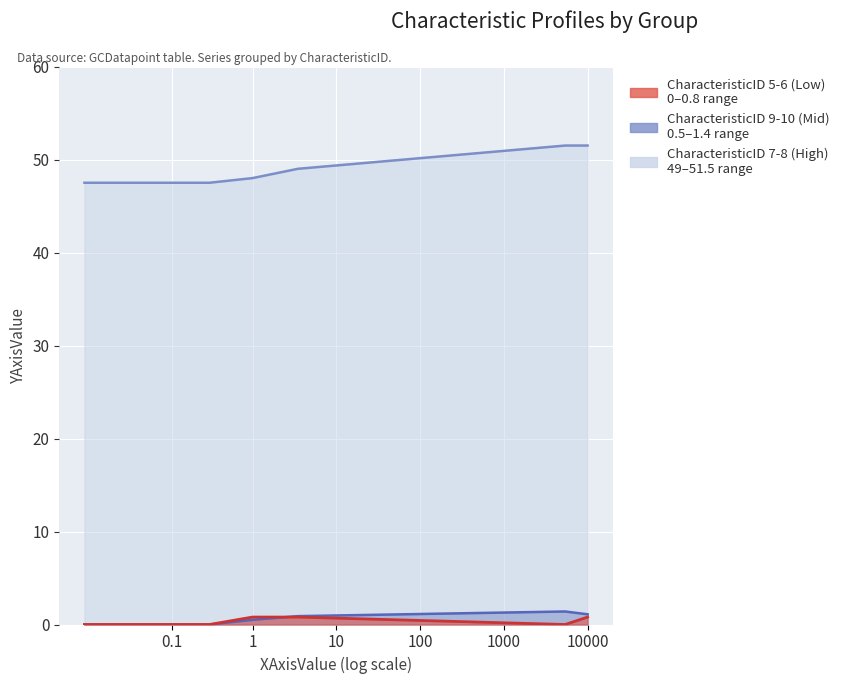

At how many categories does at least one series exceed 45?

6